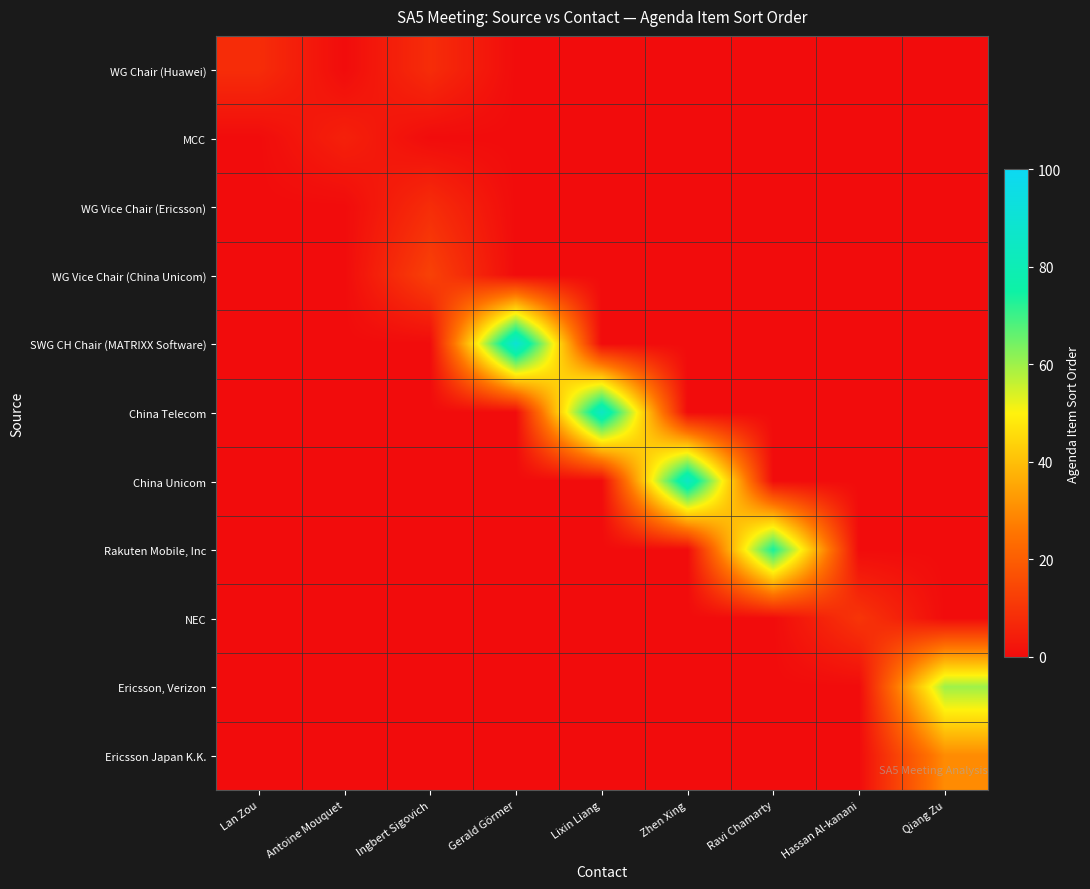

At Zhen Xing, list the series in order from largest to smallest.

China Unicom, WG Chair (Huawei), MCC, WG Vice Chair (Ericsson), WG Vice Chair (China Unicom), SWG CH Chair (MATRIXX Software), China Telecom, Rakuten Mobile, Inc, NEC, Ericsson, Verizon, Ericsson Japan K.K.